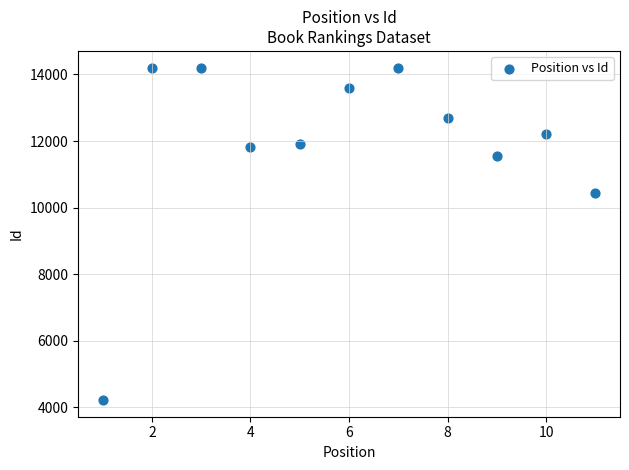

What Y value in the scatter plot is closest to 9213?

10446